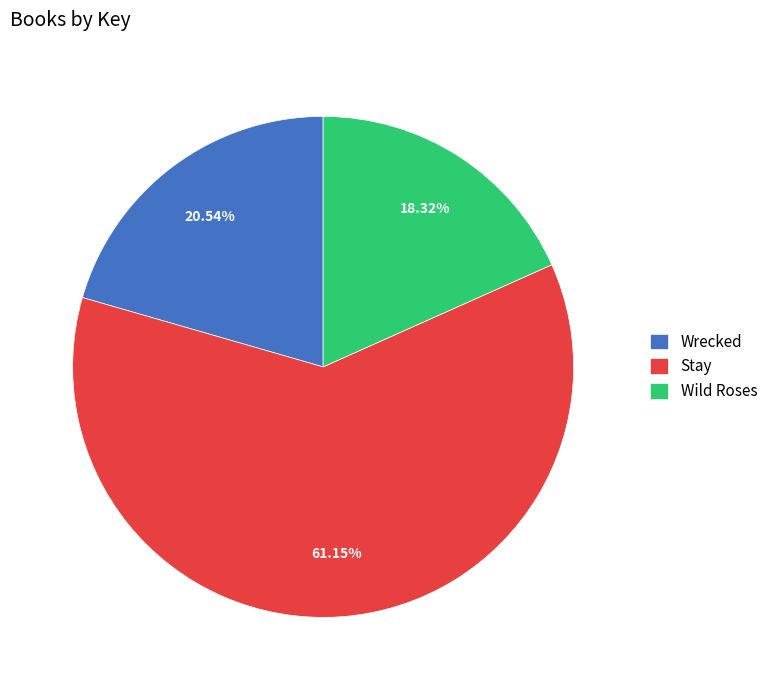

To the nearest percent, what portion does Stay represent?

61%